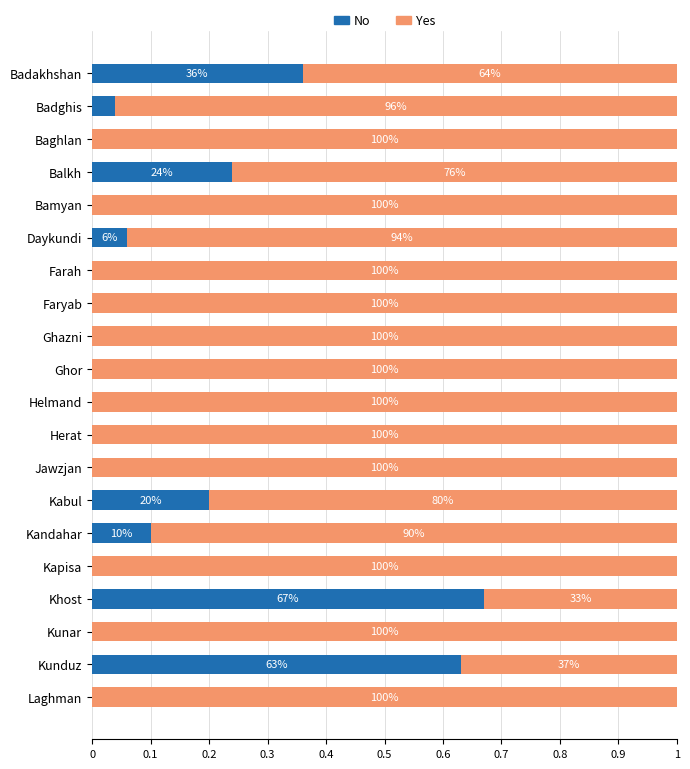

What are all the series names shown in the legend?

No, Yes